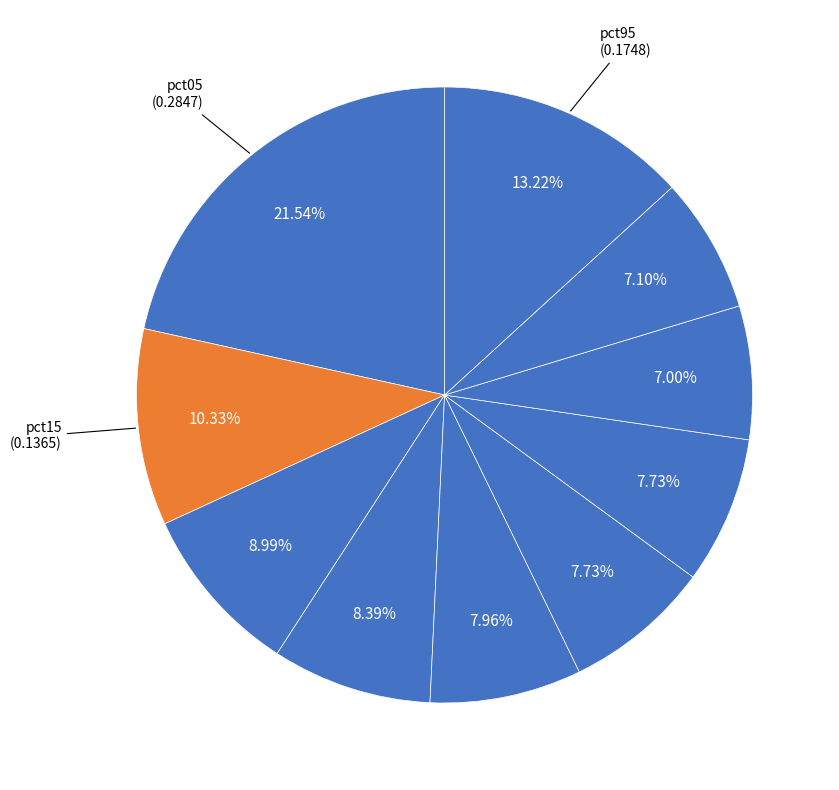

Count the number of slices in the pie.

10